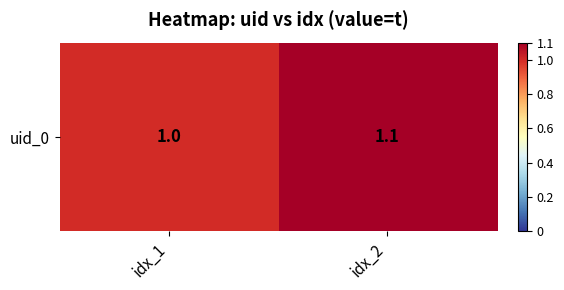

What is the greatest value displayed?

1.1